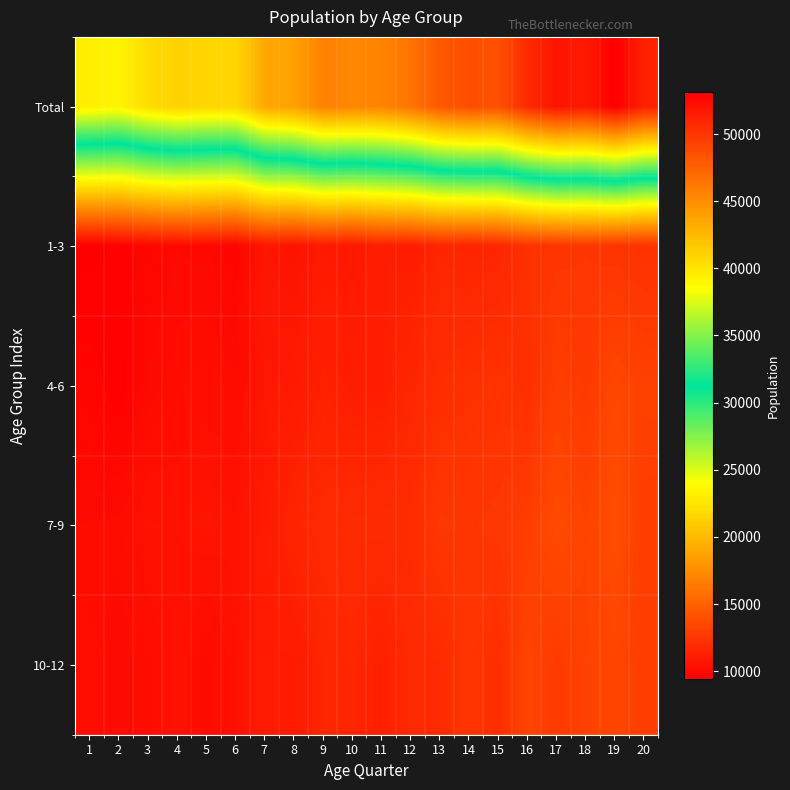

How many distinct data groups are displayed?

5